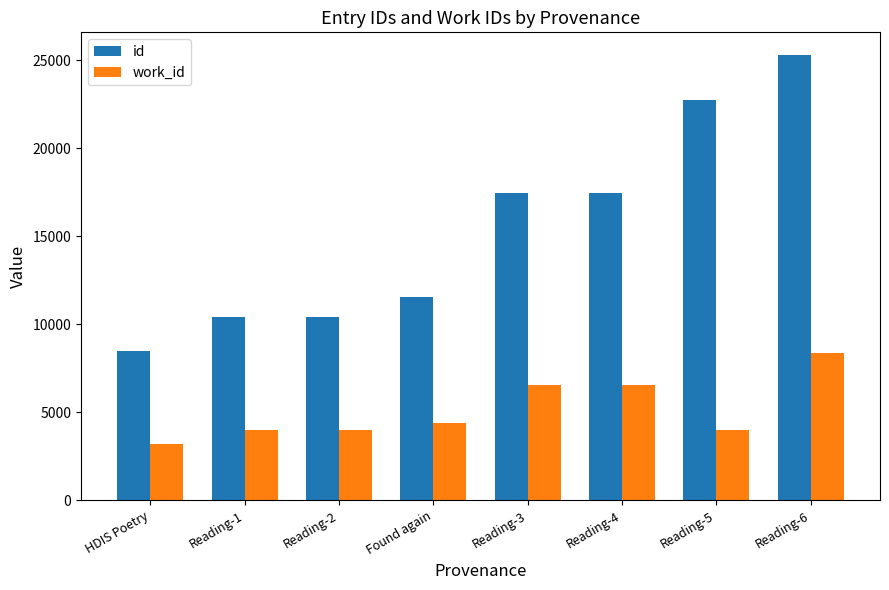

What is the spread (max minus min) of values at Reading-2?

6415